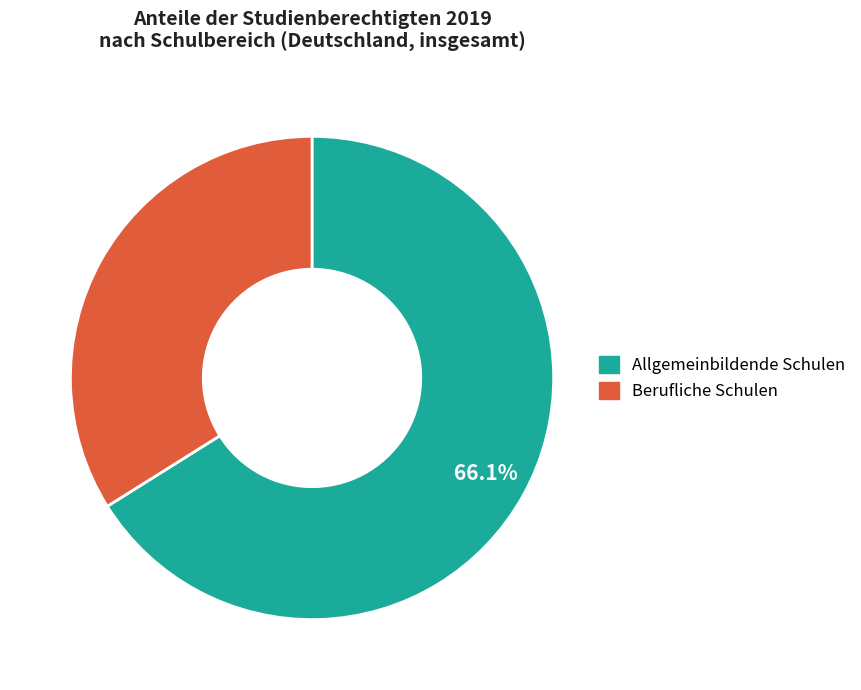

What percentage is NOT represented by Allgemeinbildende Schulen?

33.9%